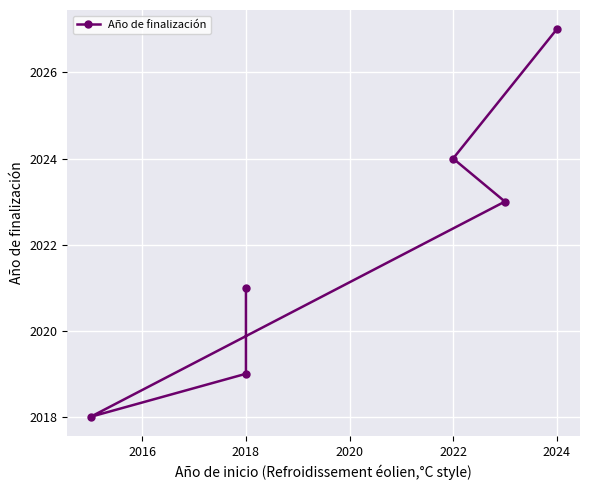

Approximately how many times larger is the value at 2020 compared to 2016?

1.0